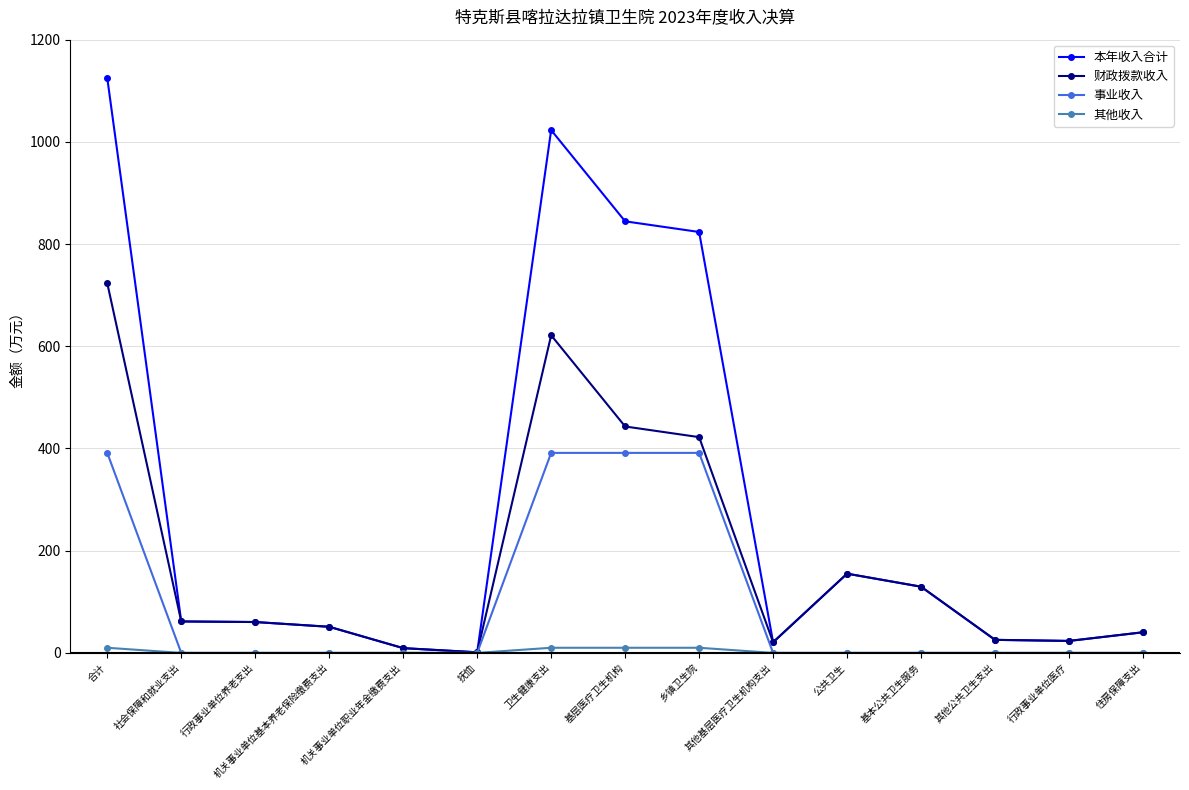

How many distinct data groups are displayed?

4